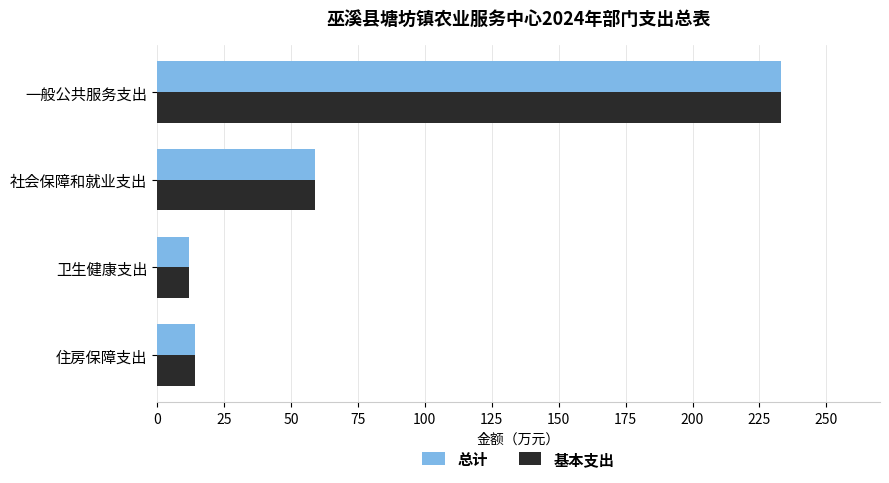

Rank the categories by 总计 value from highest to lowest.

一般公共服务支出, 社会保障和就业支出, 住房保障支出, 卫生健康支出